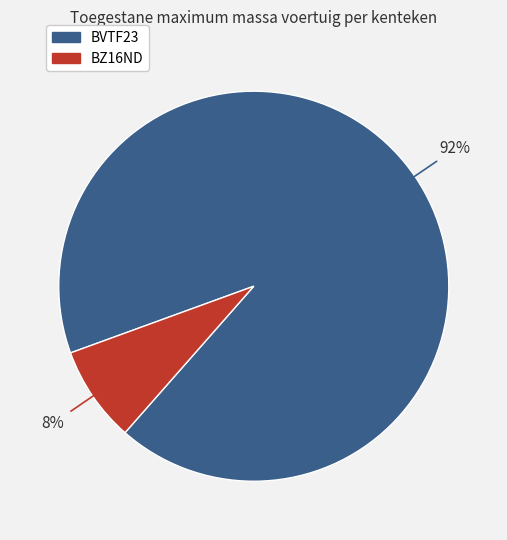

To the nearest percent, what portion does BZ16ND represent?

8%